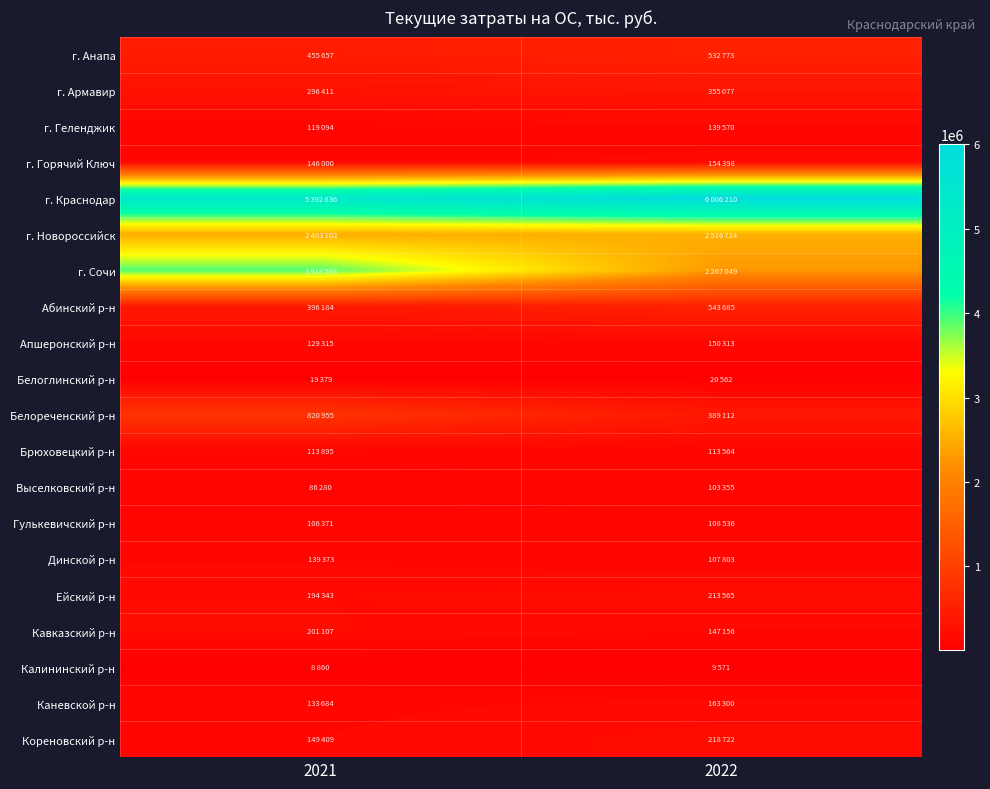

At which category is the sum across all series the highest?

2021